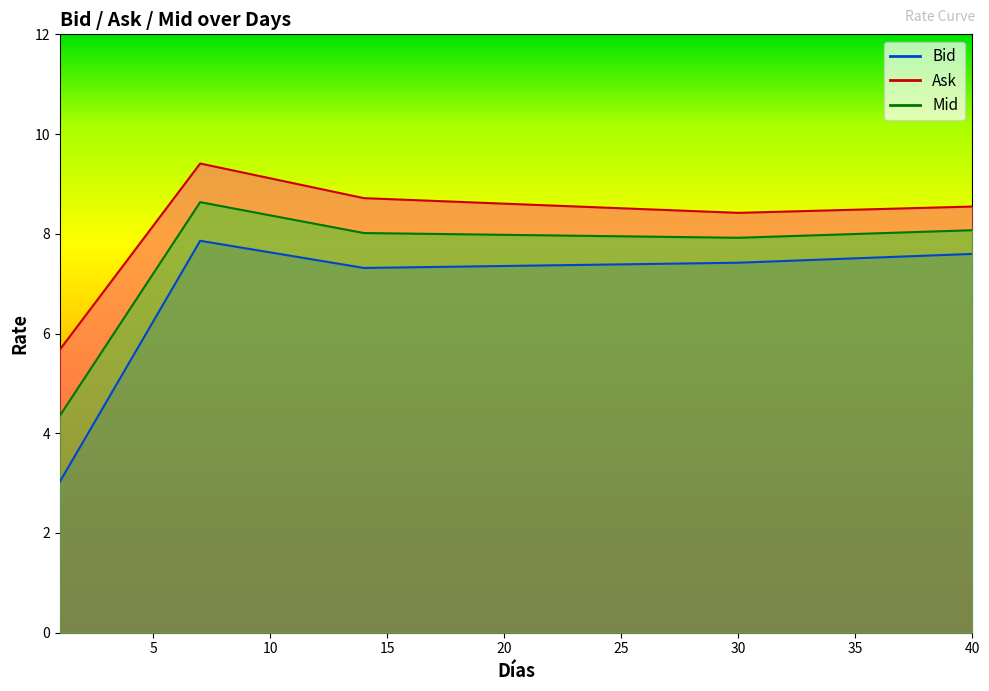

True or false: Ask and Bid intersect in this chart.

False